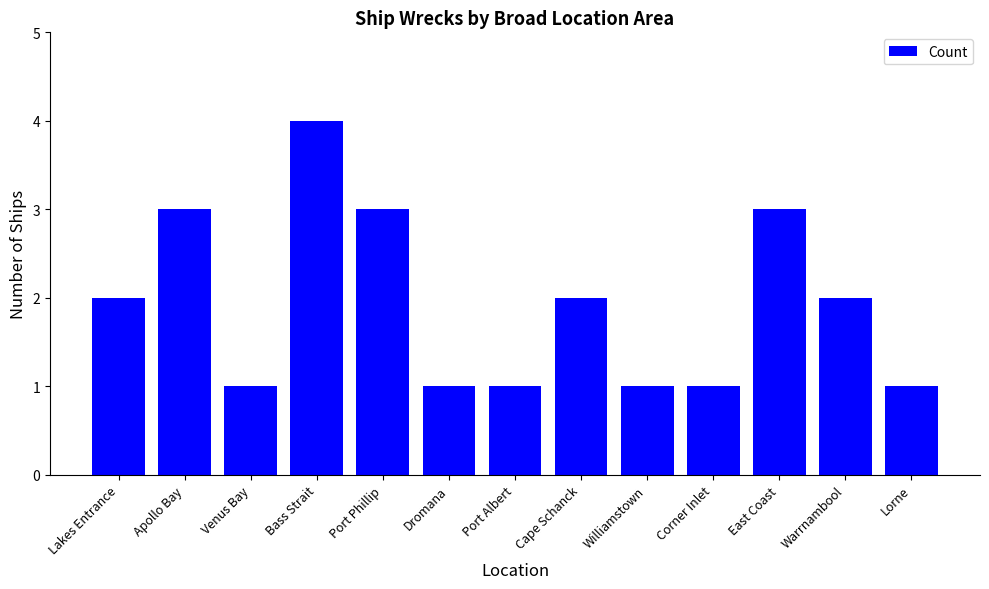

True or false: the data shows 3 at Lakes Entrance.

False